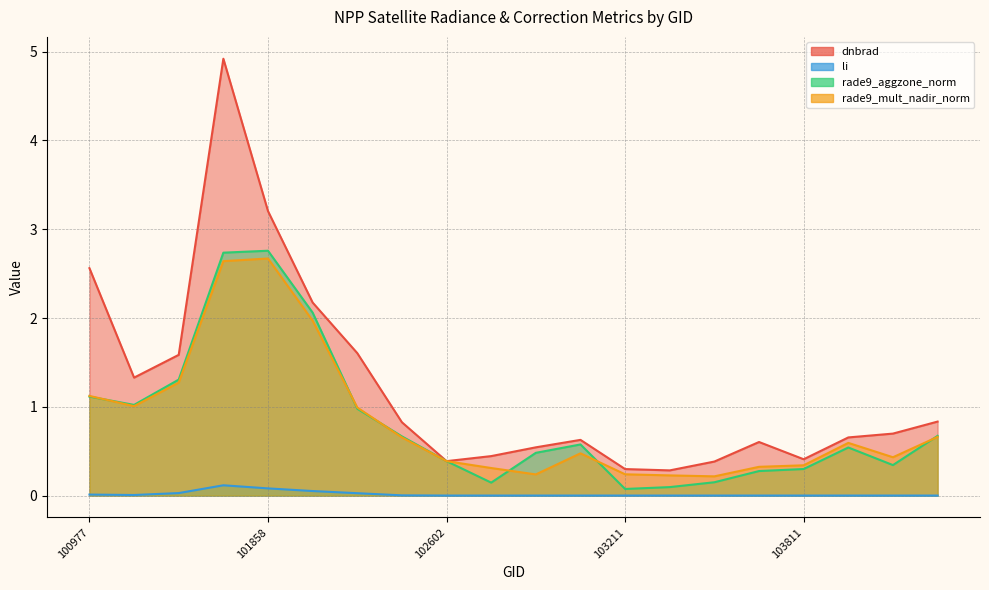

What is the difference between the highest and lowest values at 102482?

0.8